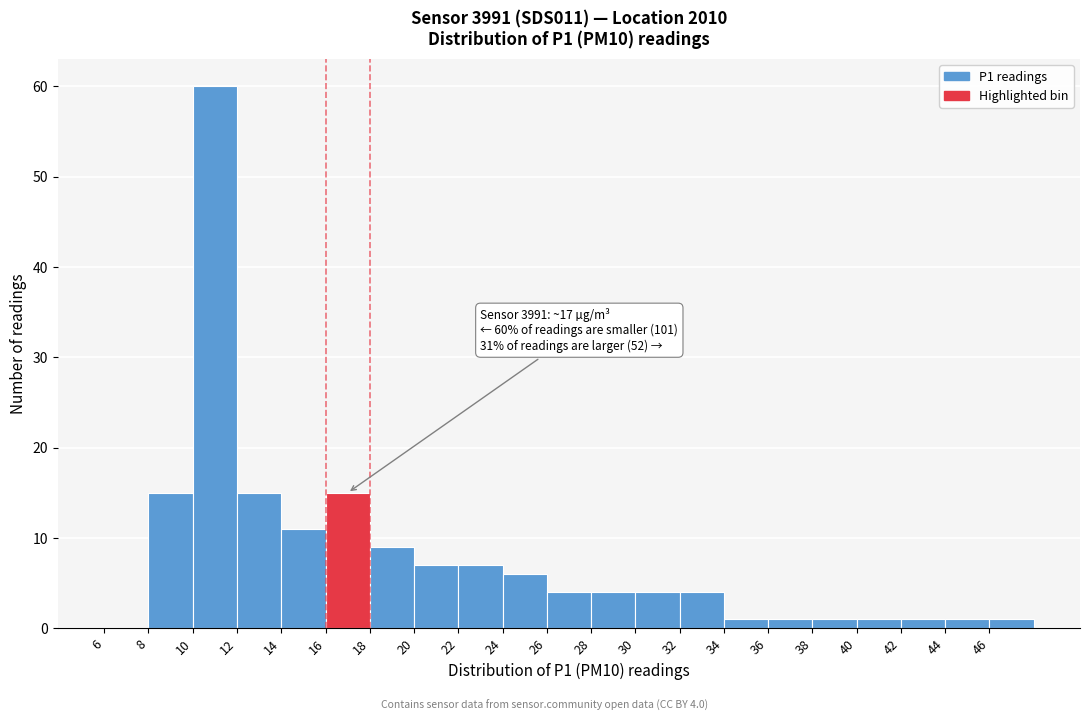

Over which range of the x-axis is the bar tallest?

10 to 12